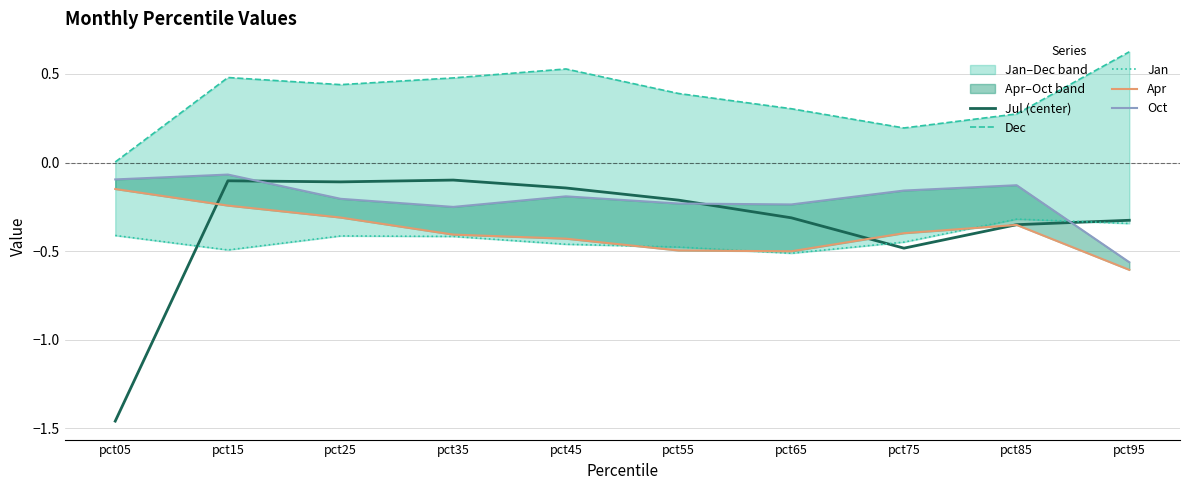

True or false: Dec has more than 2 interior local peaks.

False